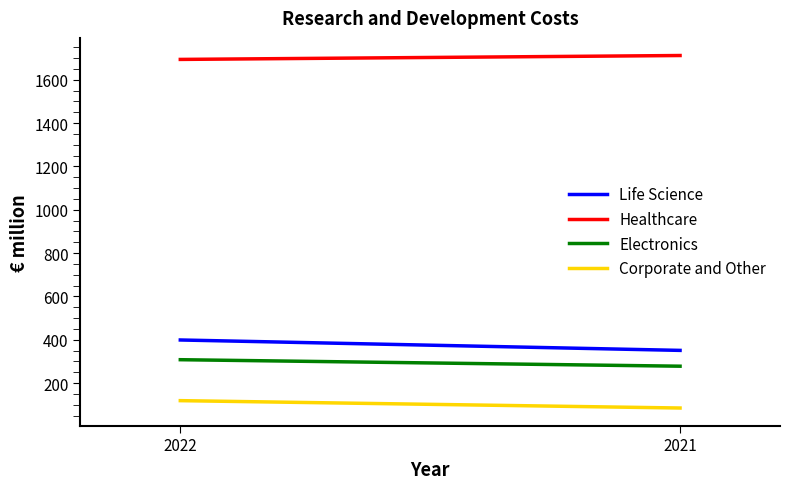

Reading left to right, transcribe all the data shown in this chart.

Life Science: 2022=399	2021=351
Healthcare: 2022=1694	2021=1712
Electronics: 2022=308	2021=278
Corporate and Other: 2022=119	2021=85